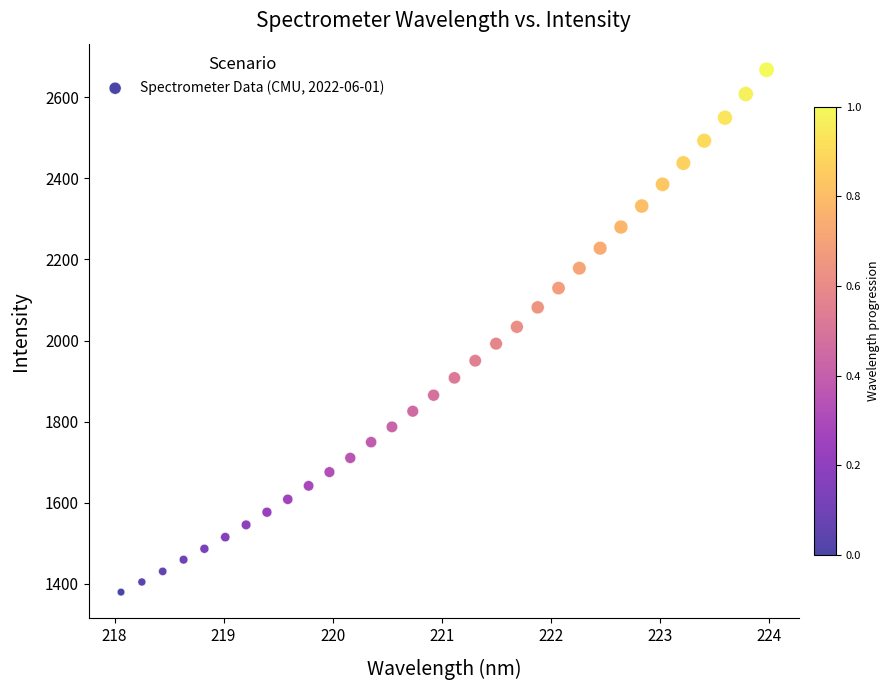

What is the range of X values (max minus min)?

5.9